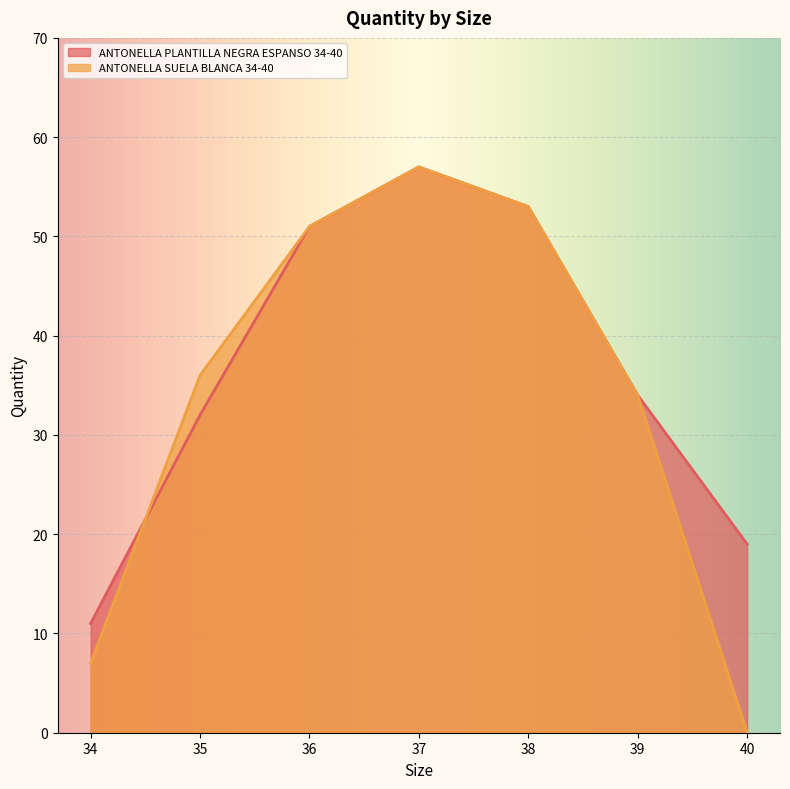

What is the spread (max minus min) of values at 40?

19